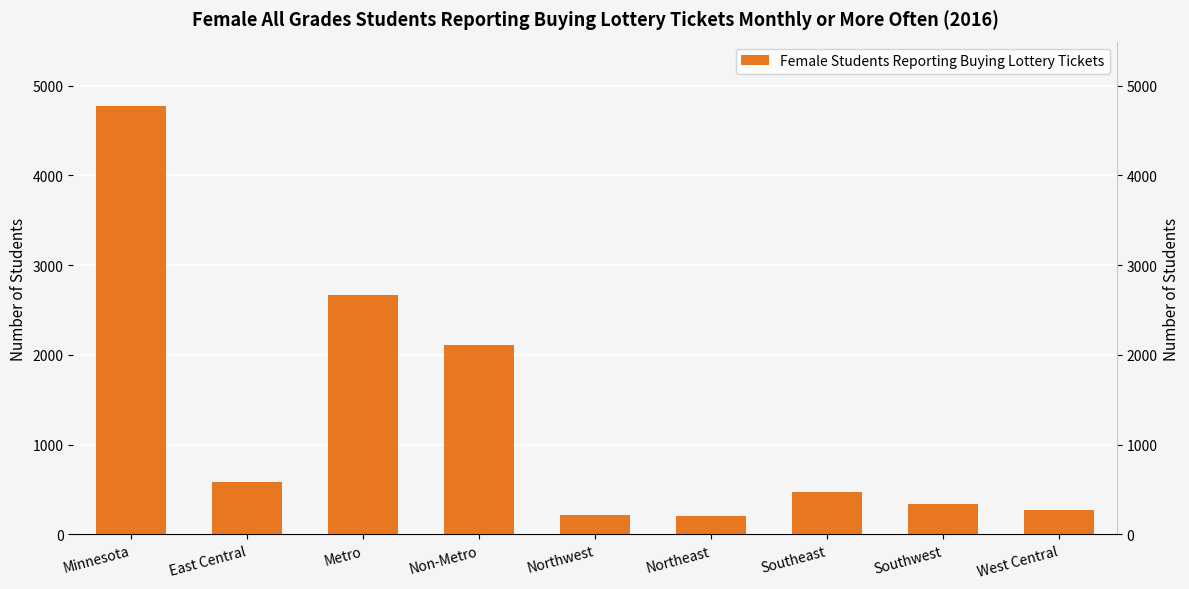

What is the difference between the maximum and minimum values?

4564